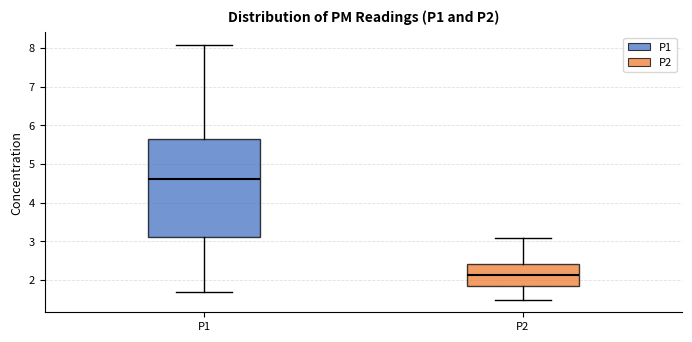

Reading left to right, read every box against the y-axis: the position of its median line, the range the box covers, and the ends of its whiskers. The values are not printed on the chart, so give them approximately, as read against the axis.

P1: median 4.6, box 3.1 to 5.7, whiskers 1.7 to 8.1
P2: median 2.1, box 1.8 to 2.4, whiskers 1.5 to 3.1